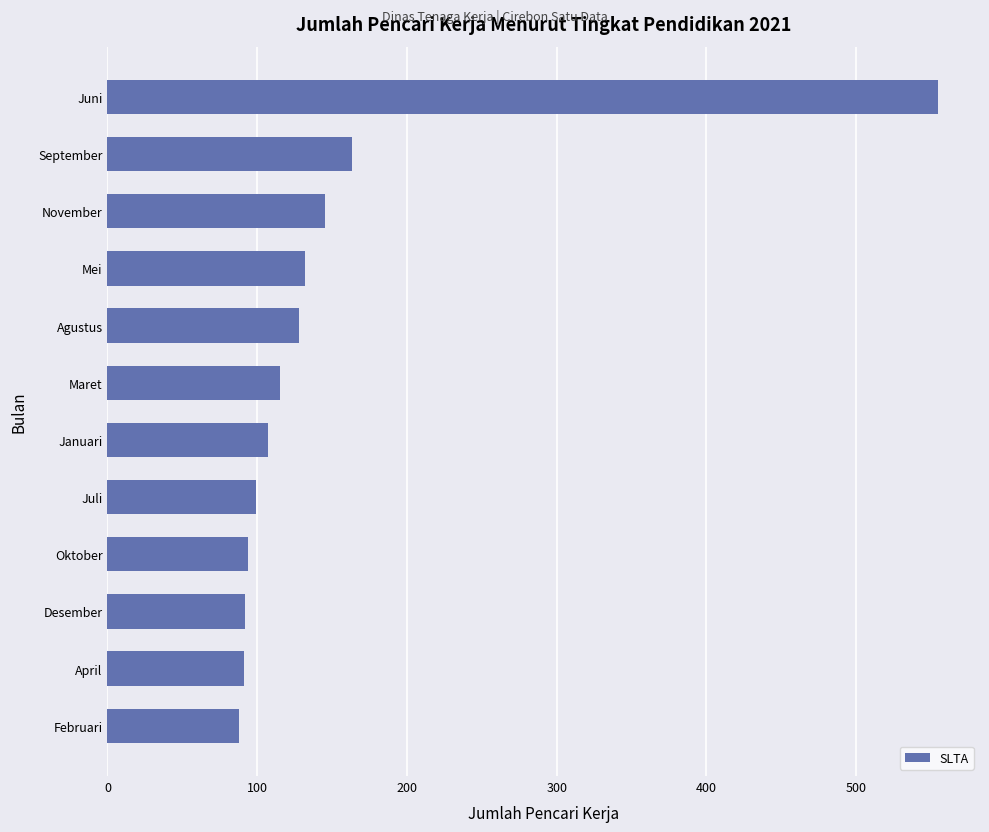

Is it true that the value at April is 122?

False